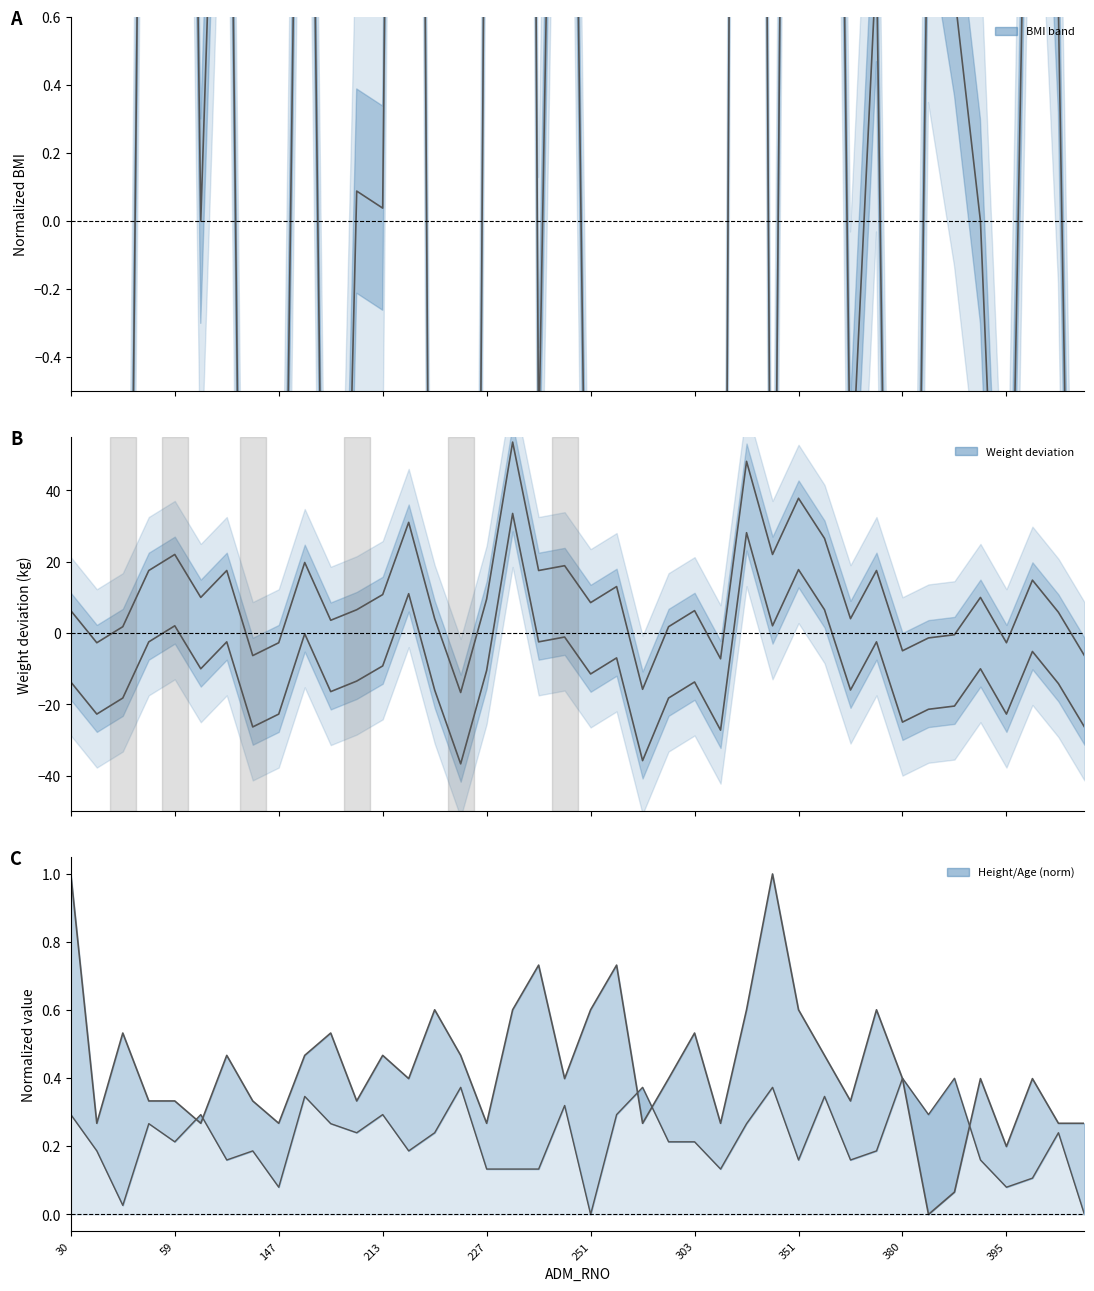

How many categories are shown in the chart?

40